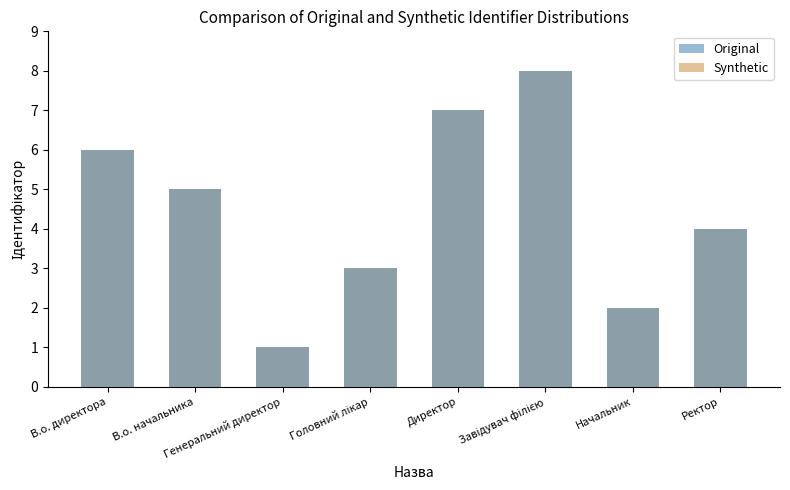

What is the minimum value for Original?

1